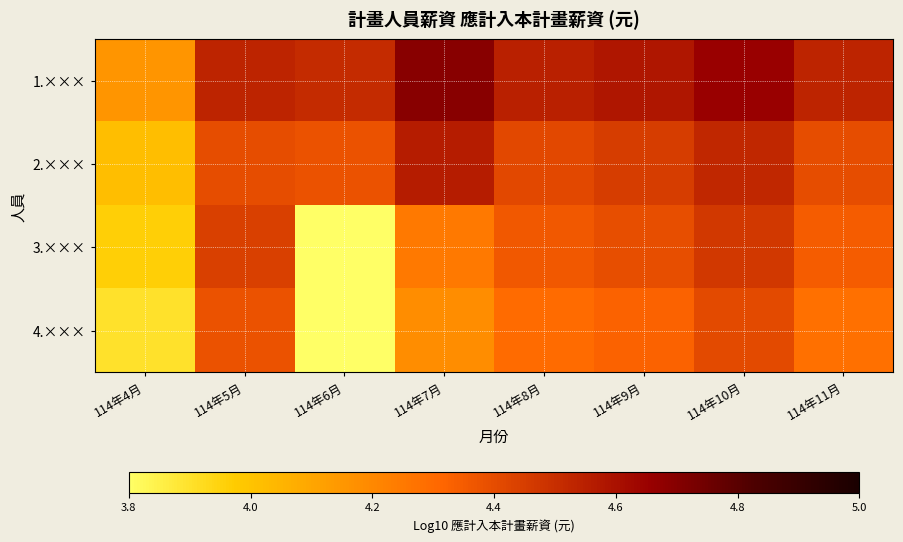

What is the greatest value displayed?

4.7